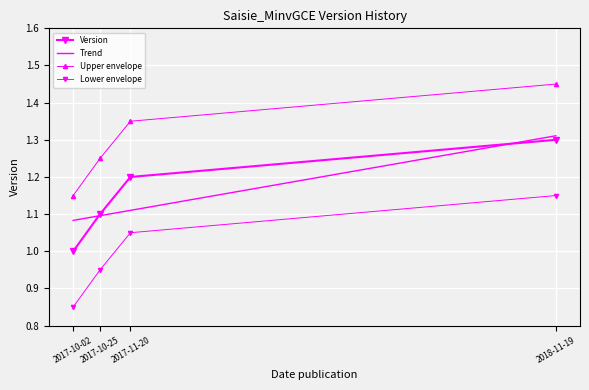

What is the label of the 3rd point from the left?

2017-11-20